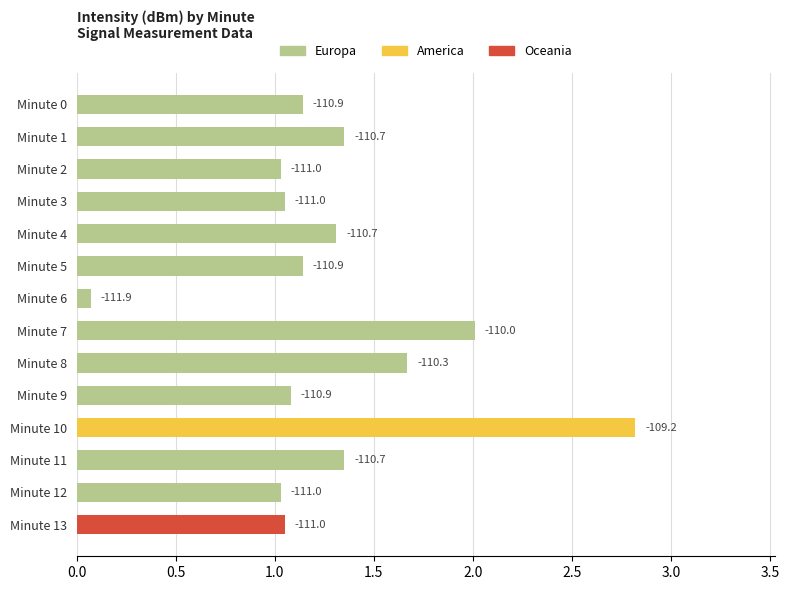

How many bars are there in total?

14